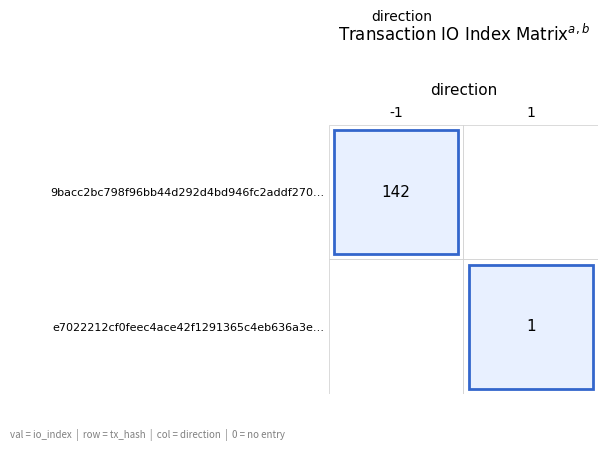

At how many categories does at least one series exceed 95?

1